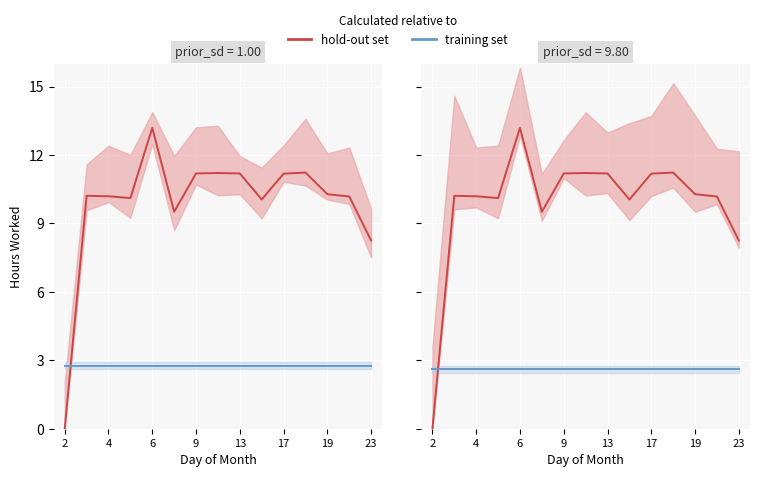

The value of training set at 2 is 3.8. True or false?

False